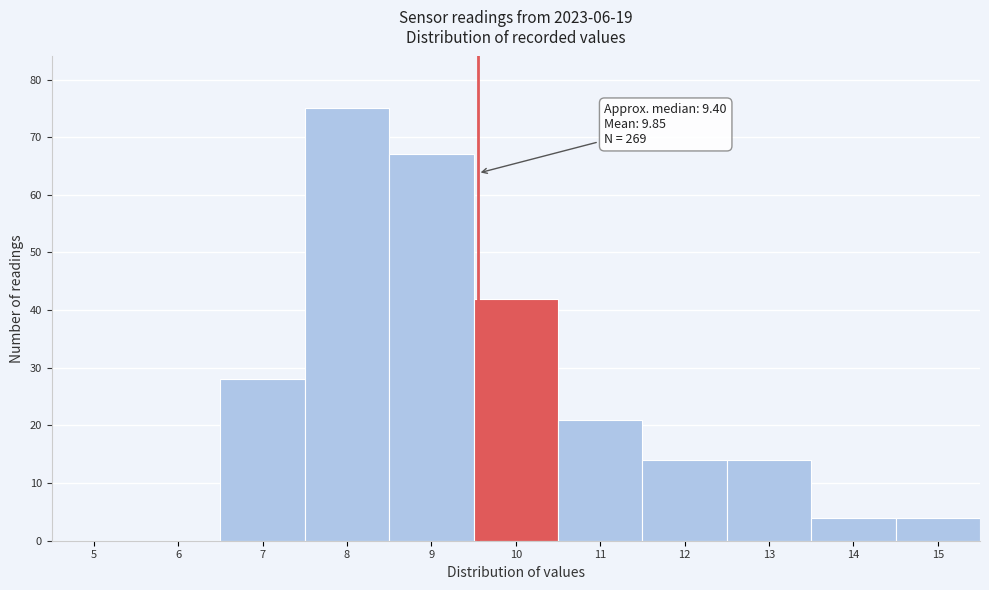

Reading left to right, transcribe all the data shown in this chart.

5=0	6=0	7=28	8=75	9=67	10=42	11=21	12=14	13=14	14=4	15=4